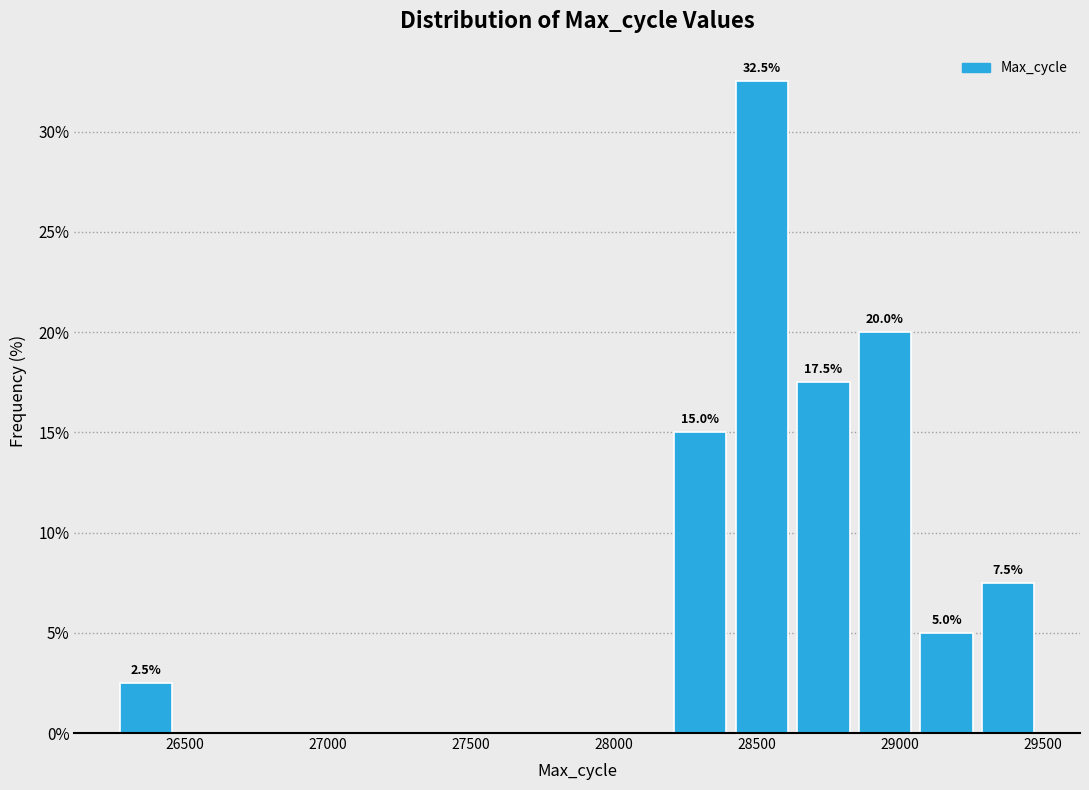

Over which range of the x-axis is the bar tallest?

28400 to 28600